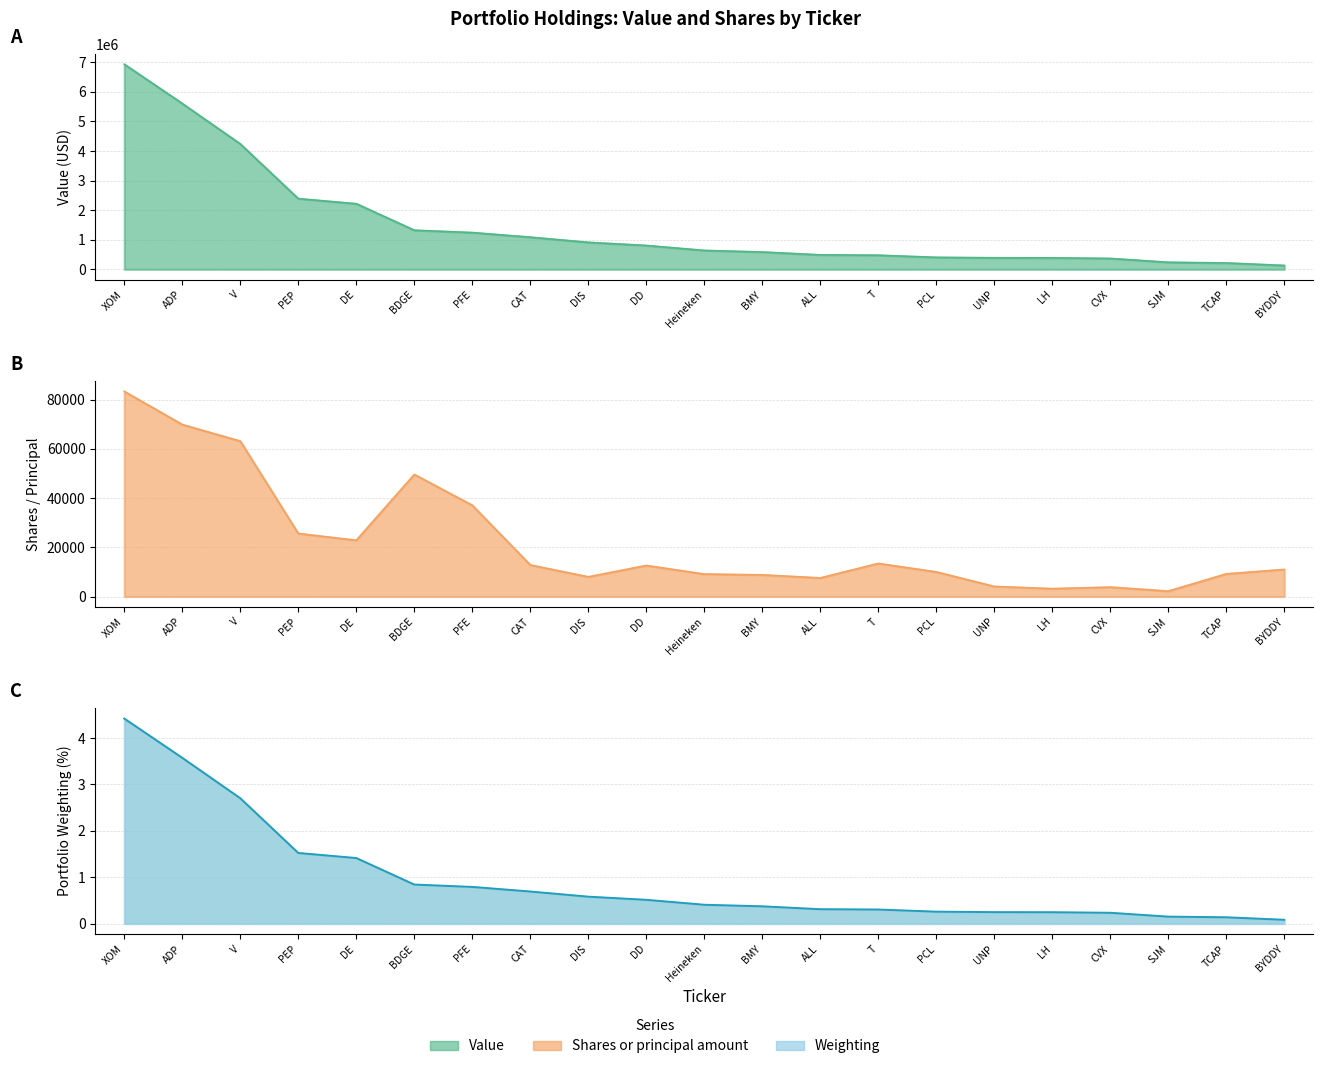

Reading left to right, extract all data points from this chart.

Value: XOM=6932000.0	ADP=5604000.0	V=4239000.0	PEP=2390000.0	DE=2218000.0	BDGE=1323000.0	PFE=1243000.0	CAT=1088000.0	DIS=913000.0	DD=807000.0	Heineken=640000.0	BMY=586000.0	ALL=490000.0	T=478000.0	PCL=406000.0	UNP=391000.0	LH=388000.0	CVX=369000.0	SJM=239000.0	TCAP=216000.0	BYDDY=132000.0
Shares or principal amount: XOM=83312.0	ADP=69845.0	V=63120.0	PEP=25605.0	DE=22850.0	BDGE=49577.0	PFE=37062.0	CAT=12825.0	DIS=8000.0	DD=12620.0	Heineken=9125.0	BMY=8800.0	ALL=7556.0	T=13445.0	PCL=10000.0	UNP=4100.0	LH=3200.0	CVX=3824.0	SJM=2200.0	TCAP=9200.0	BYDDY=11000.0
Weighting: XOM=4.4	ADP=3.6	V=2.7	PEP=1.5	DE=1.4	BDGE=0.8	PFE=0.8	CAT=0.7	DIS=0.6	DD=0.5	Heineken=0.4	BMY=0.4	ALL=0.3	T=0.3	PCL=0.3	UNP=0.2	LH=0.2	CVX=0.2	SJM=0.2	TCAP=0.1	BYDDY=0.1